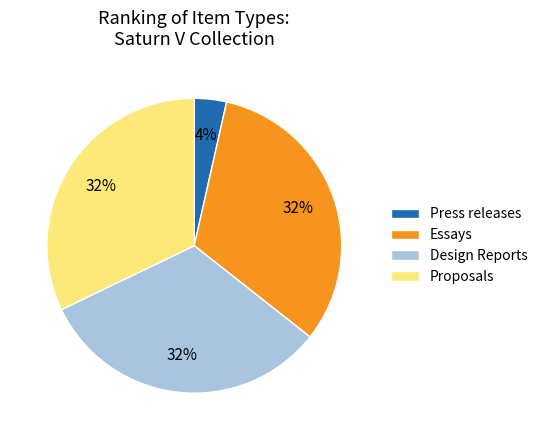

Does Proposals account for over 50% of the chart?

No